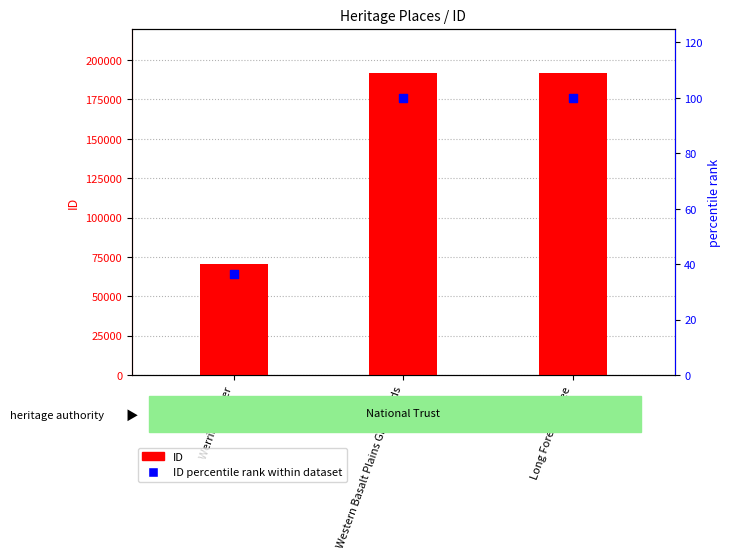

Which series contains the lowest Y value?

ID percentile rank